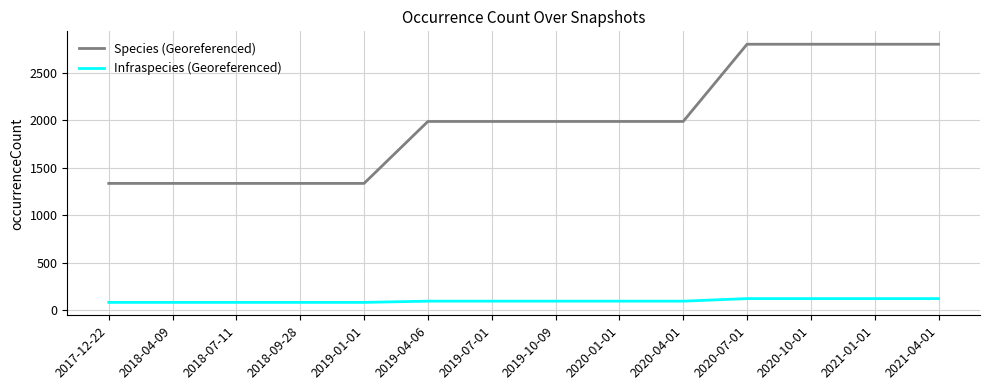

What are all the series names shown in the legend?

Species (Georeferenced), Infraspecies (Georeferenced)